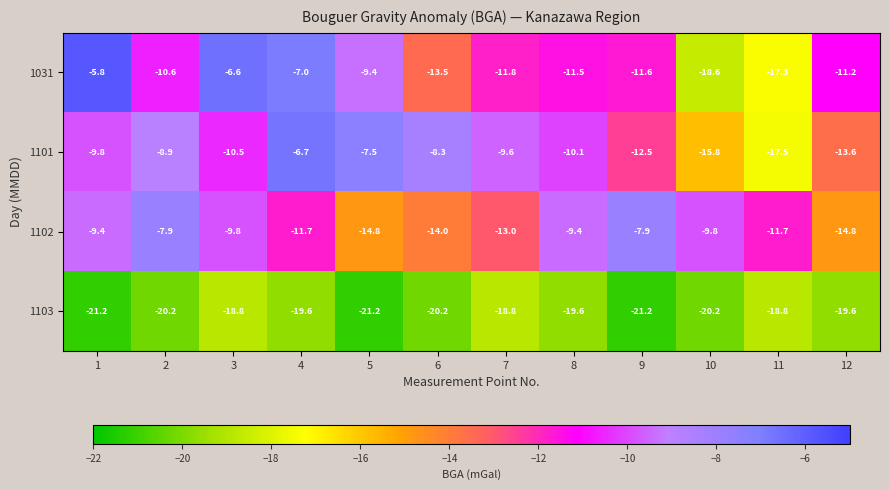

What is the difference between the maximum and minimum values in the 1101 series?

10.8